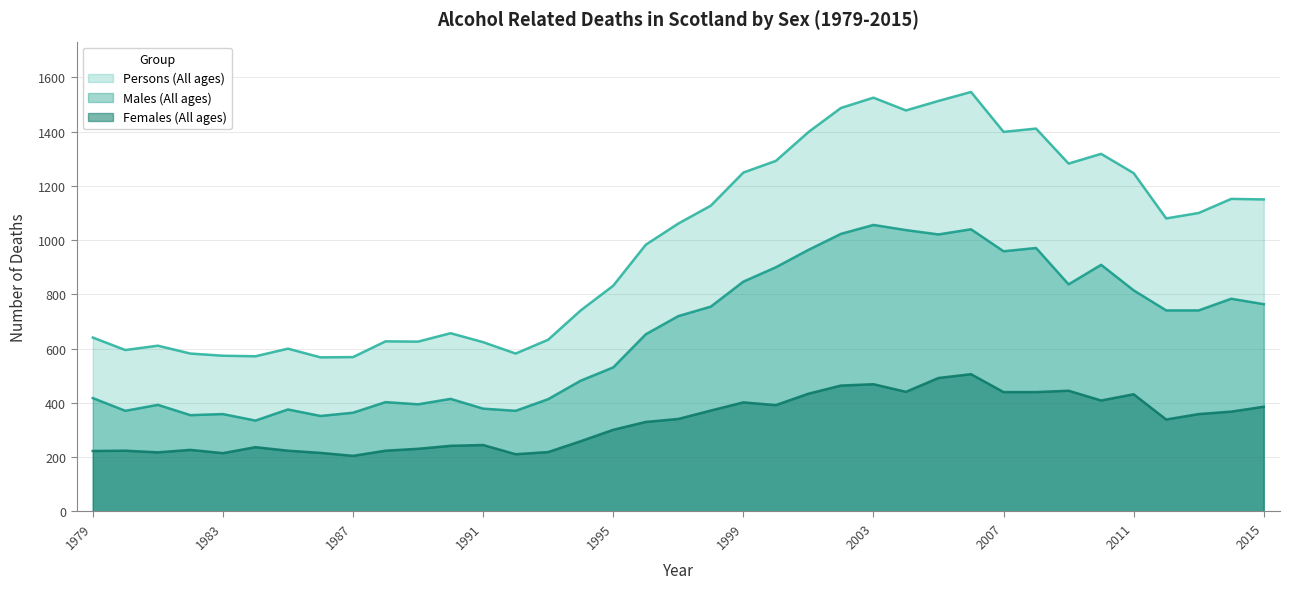

Which series has the widest spread of values?

Persons (All ages)